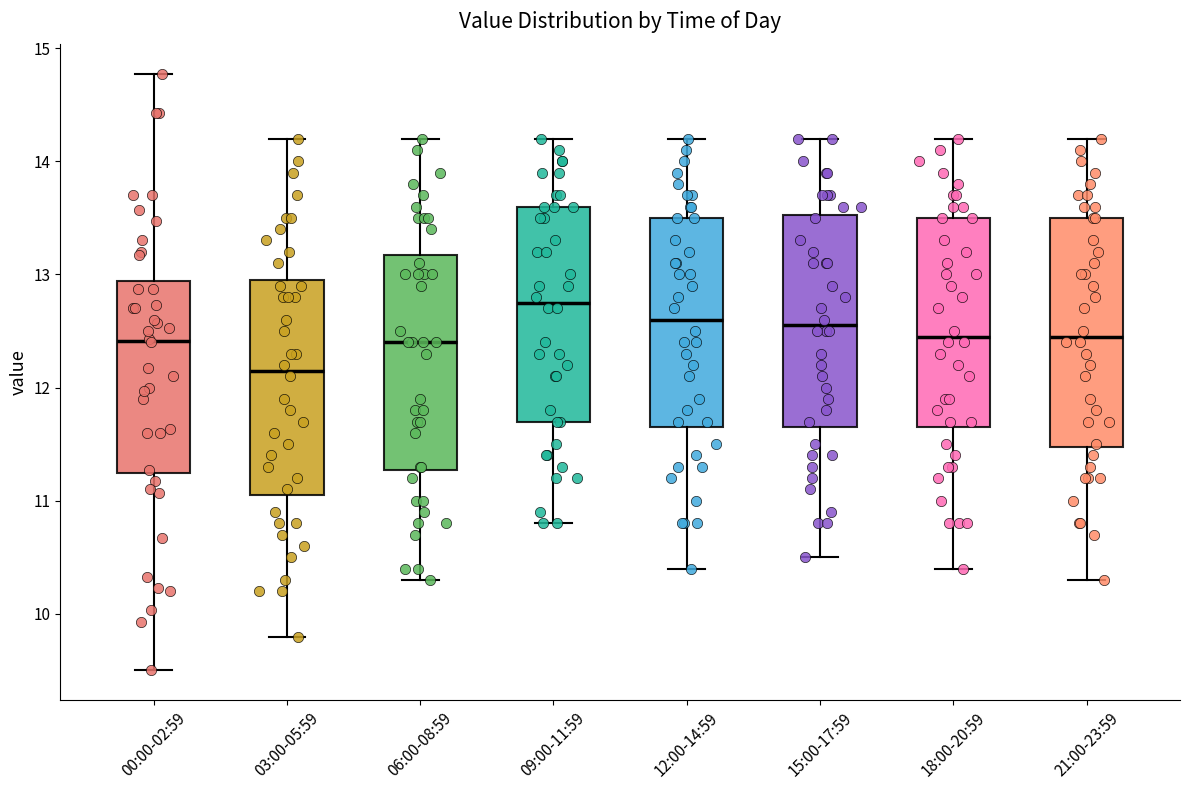

Comparing the boxes themselves (not the whiskers), which one is the tallest?

21:00-23:59